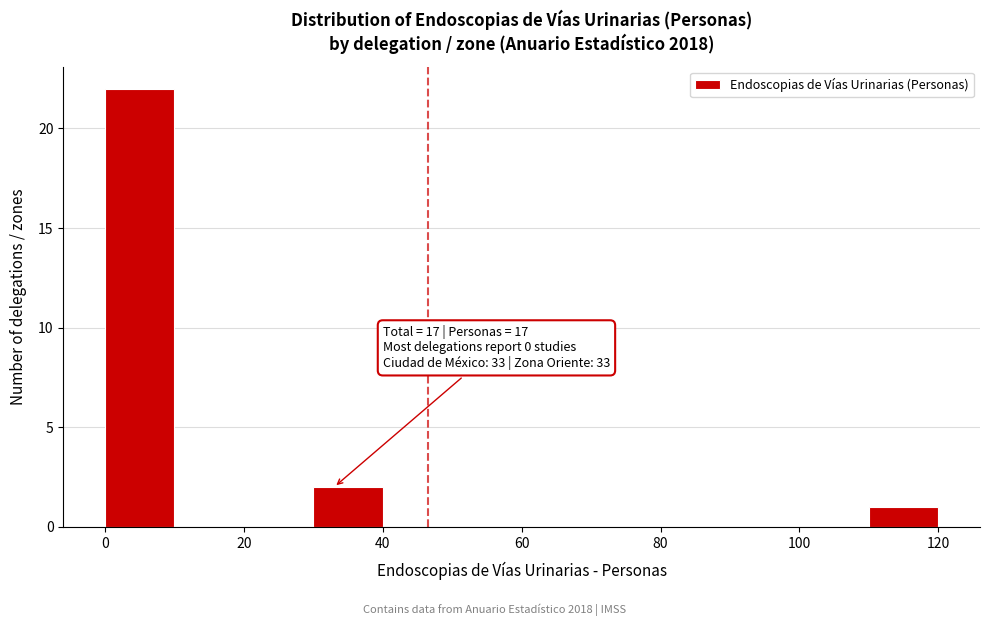

Over which range of the x-axis is the bar tallest?

0 to 10